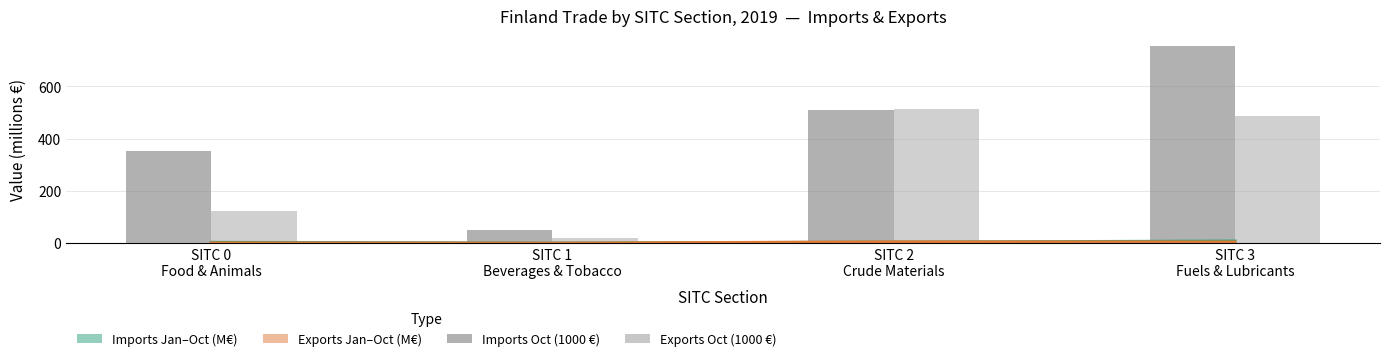

Is the value of Imports Oct (M€, ×10³→ shown ×10³) at SITC 1
Beverages & Tobacco greater than the value of Exports Oct (×10³ €) at SITC 0
Food & Animals?

No